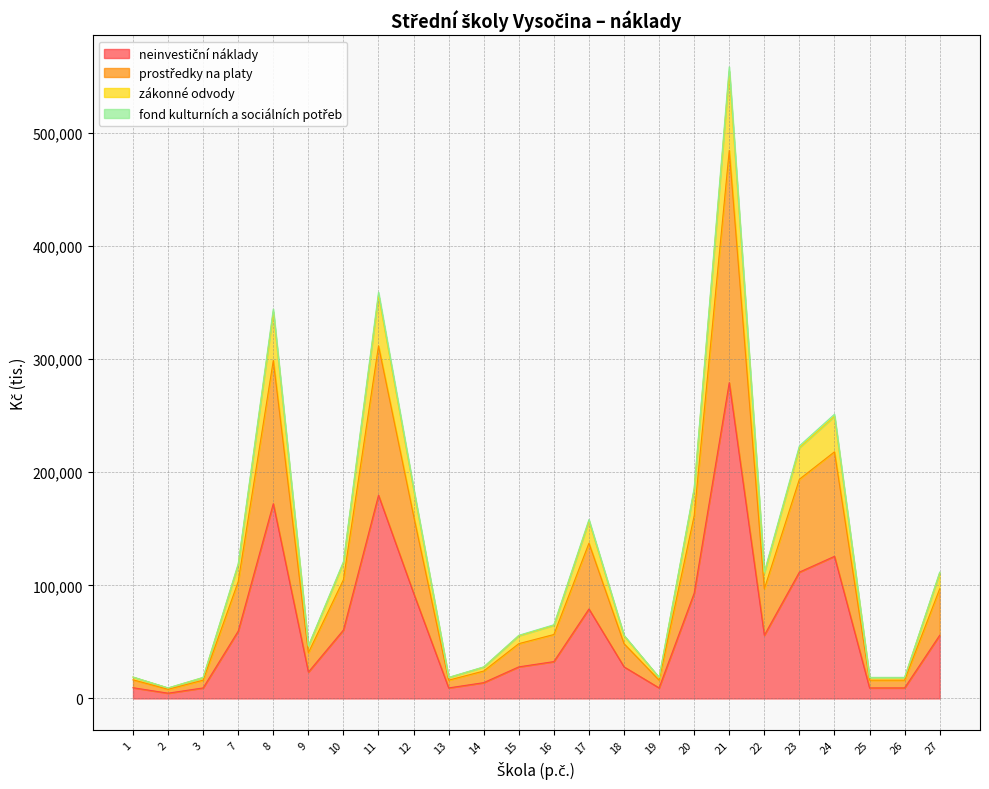

True or false: zákonné odvody and prostředky na platy intersect in this chart.

False